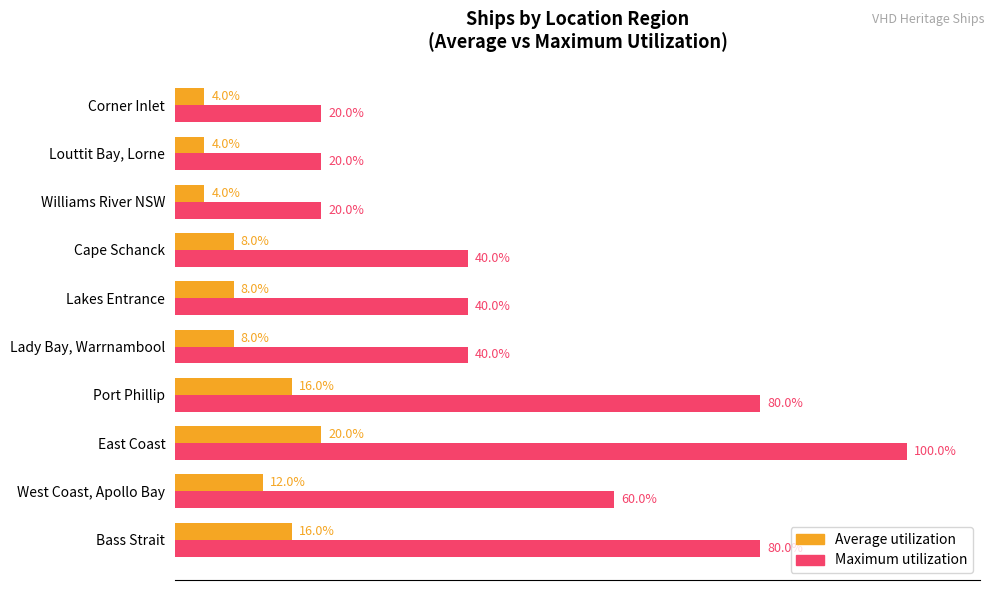

What are all the series names shown in the legend?

Average utilization, Maximum utilization